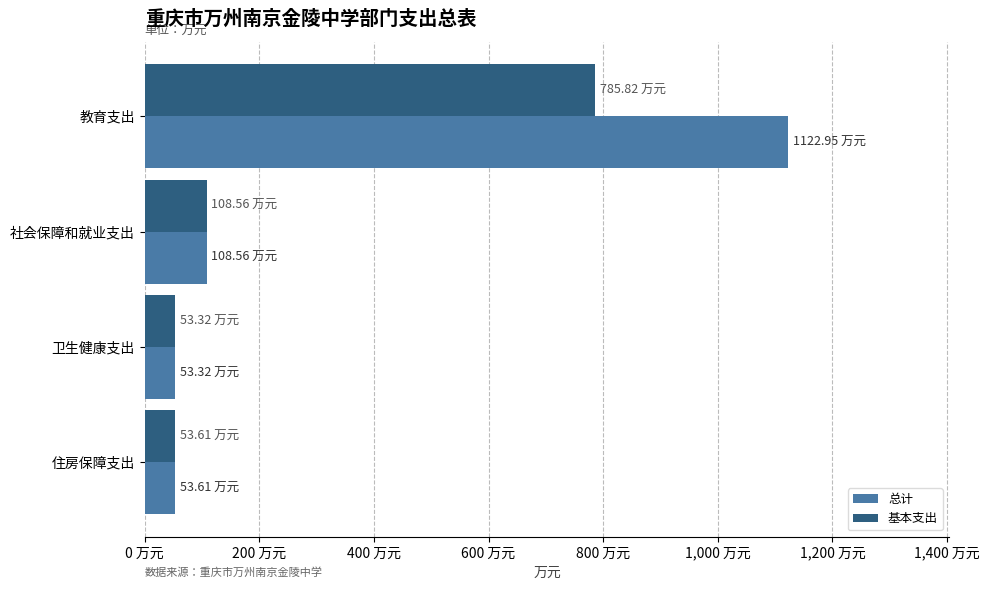

Reading left to right, what are all the values shown in this chart?

总计: 1123.0	108.6	53.3	53.6
基本支出: 785.8	108.6	53.3	53.6